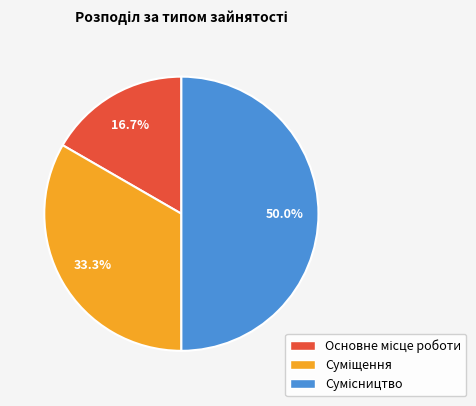

What is the largest slice in the pie chart?

Сумісництво